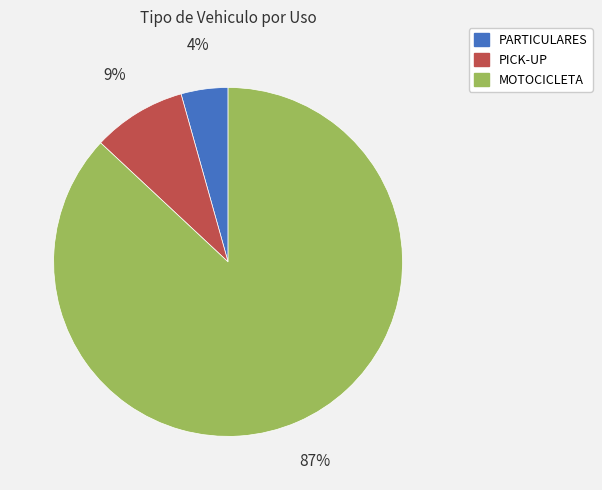

To the nearest percent, what portion does PICK-UP represent?

9%